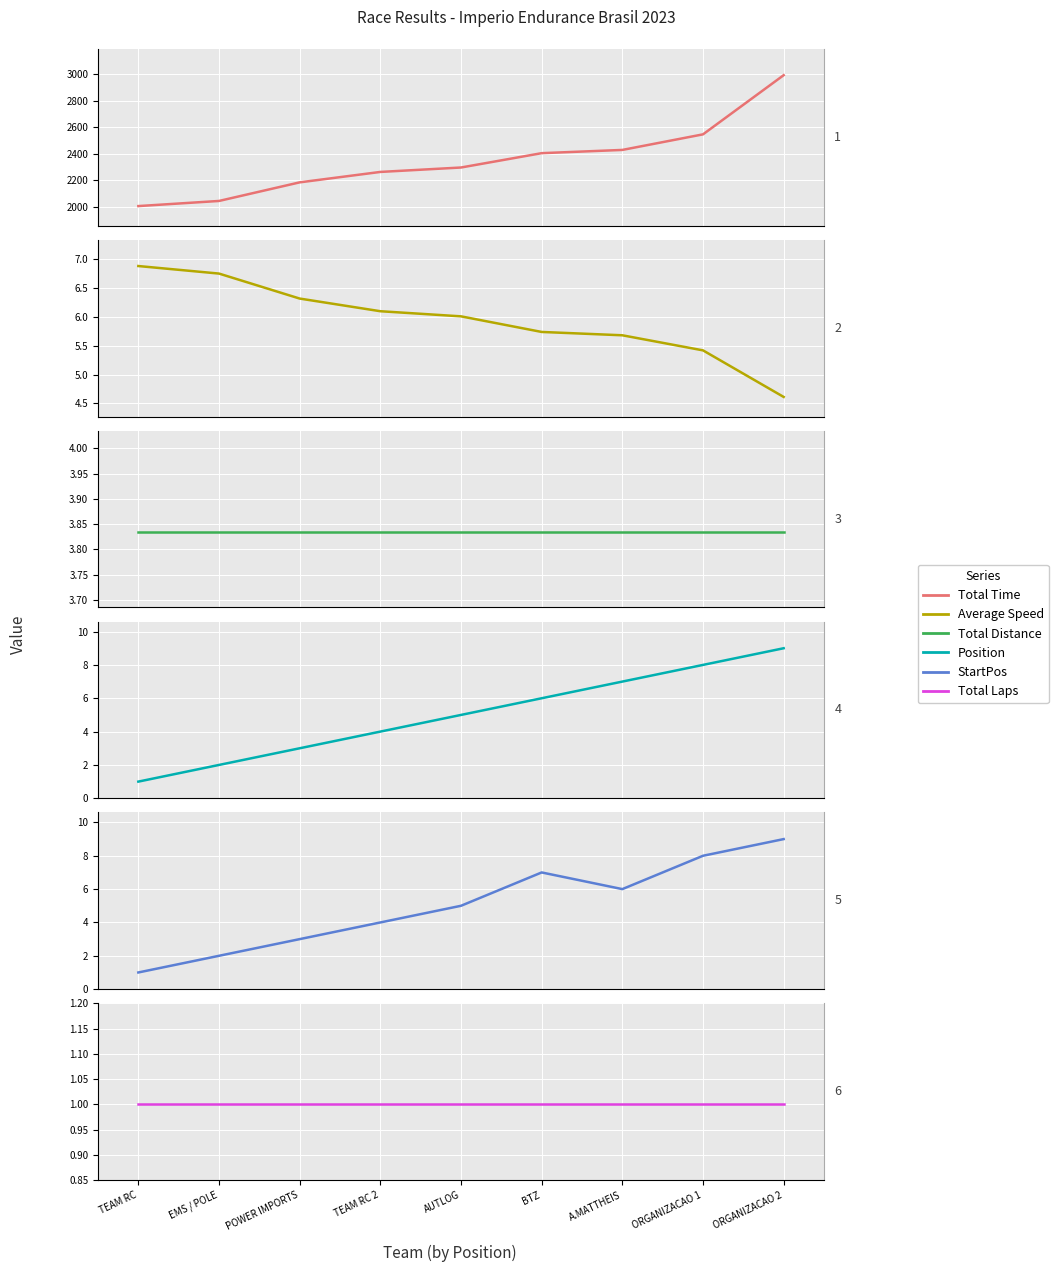

Is it true that Average Speed equals 6.0 at AUTLOG?

True